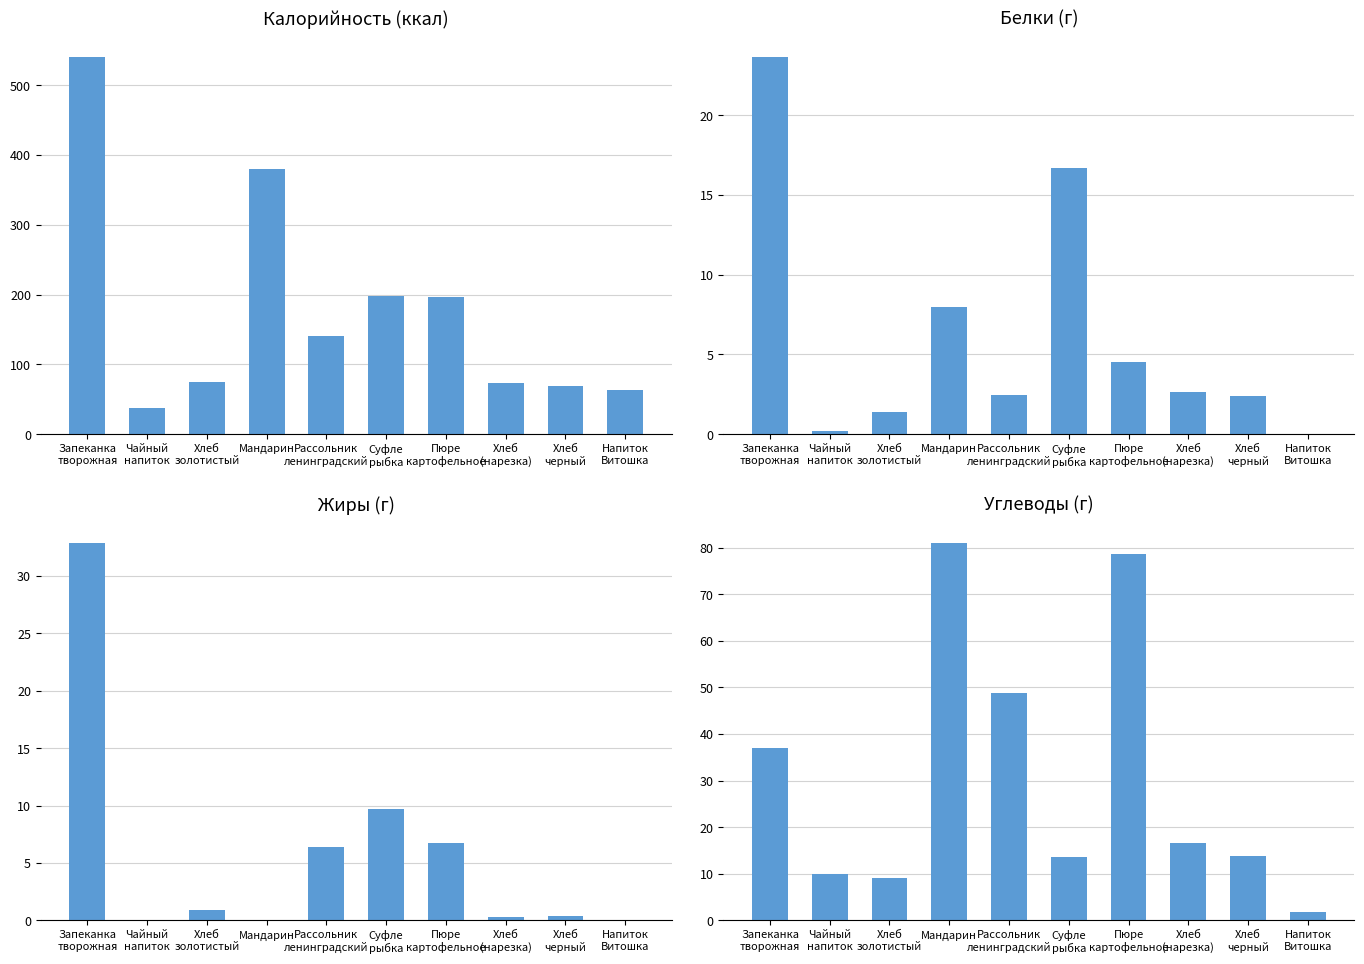

What is the difference between the maximum and minimum values in the Калорийность series?

502.4